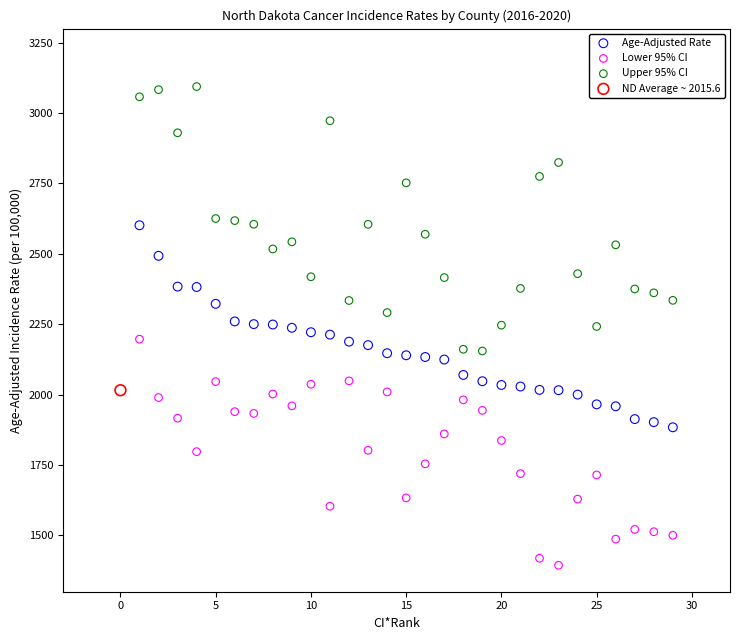

Which series reaches the minimum Y coordinate?

Lower 95% CI